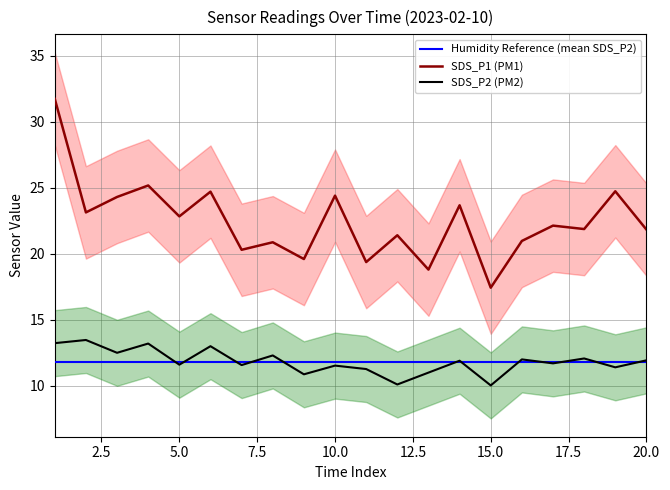

True or false: SDS_P1 and SDS_P2 intersect in this chart.

False